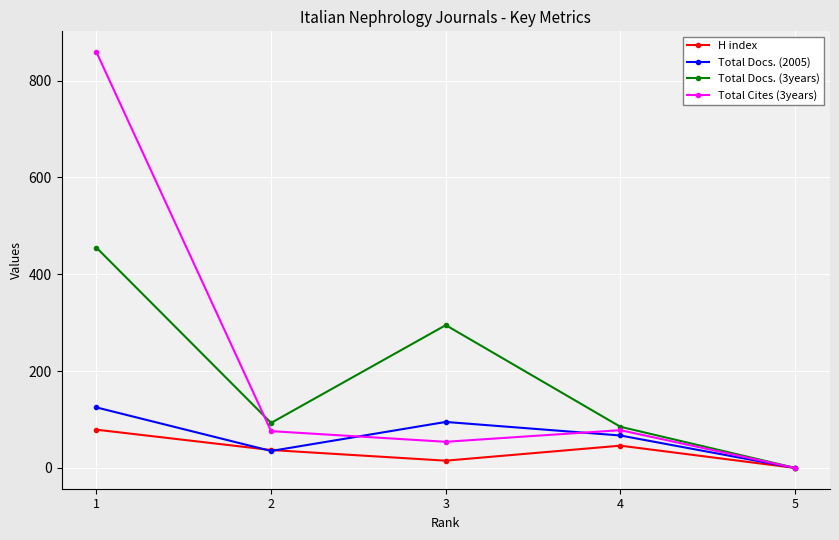

Rank the series by their maximum value, from lowest to highest.

H index, Total Docs. (2005), Total Docs. (3years), Total Cites (3years)